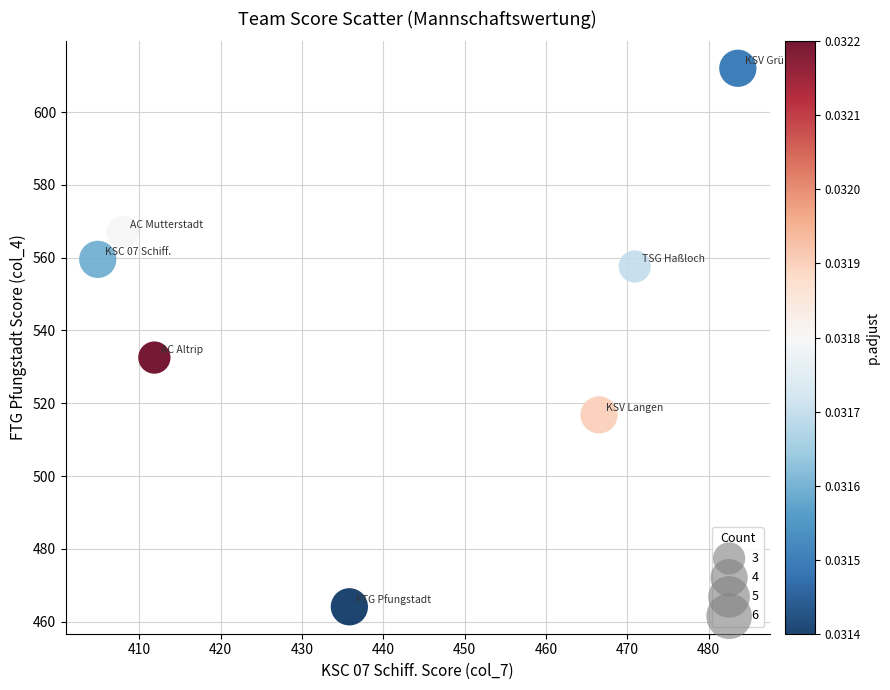

What is the range of X values (max minus min)?

78.7